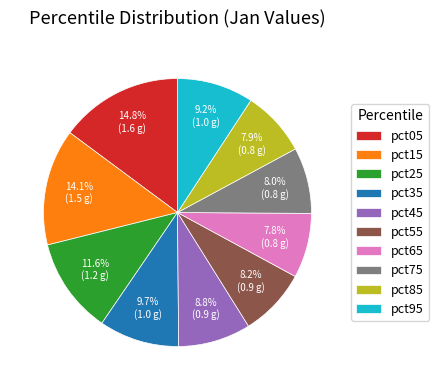

What percentage is the pct65 slice, to the nearest percent?

8%